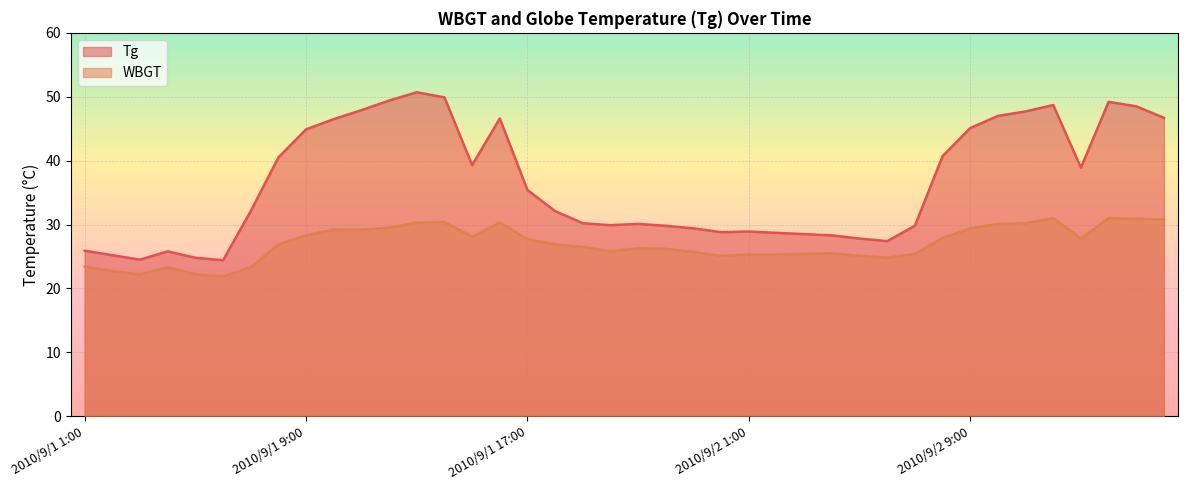

The Tg series shows 70.2 at 2010/9/2 11:00. True or false?

False